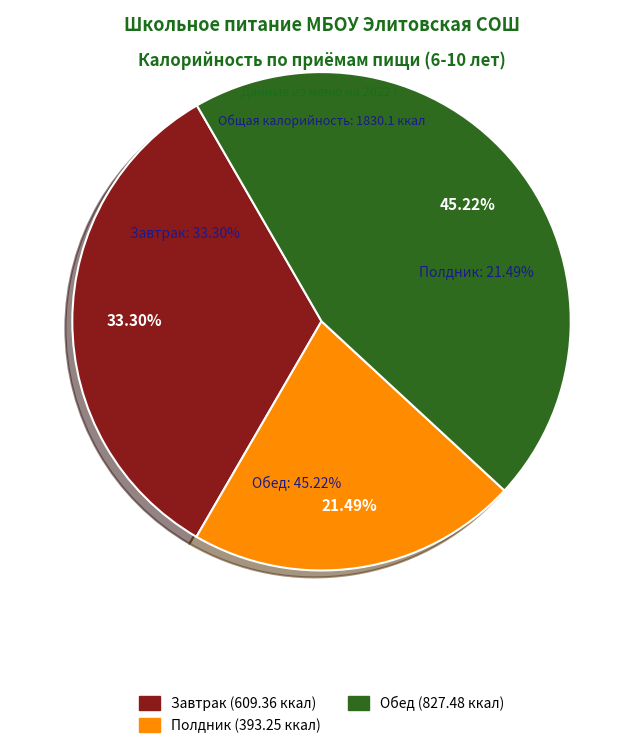

To the nearest percent, what is the average slice percentage?

33%